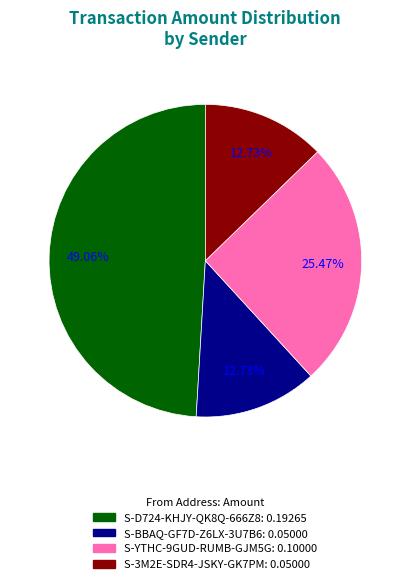

Does any single category account for the majority?

No